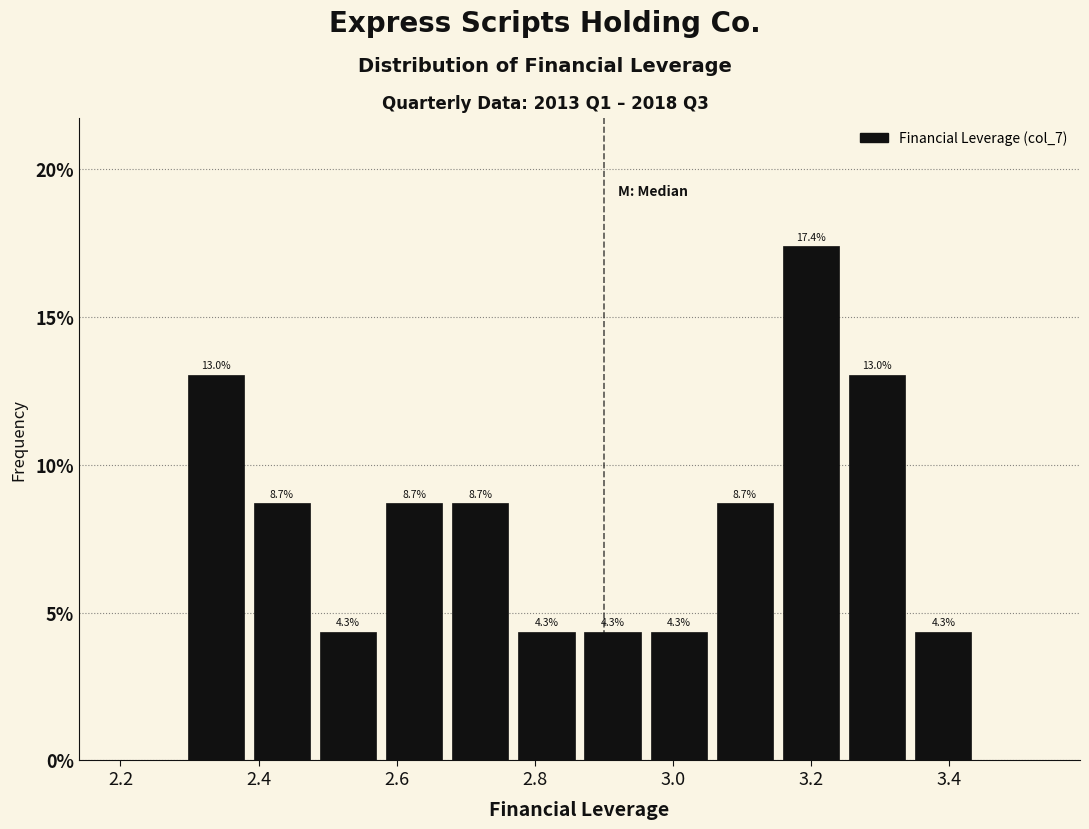

Which range on the x-axis has the tallest bar?

3.16 to 3.24